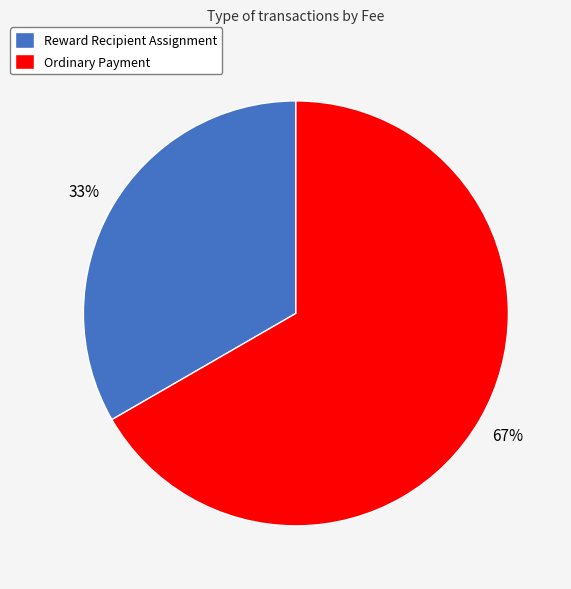

How many slices are in this pie chart?

2